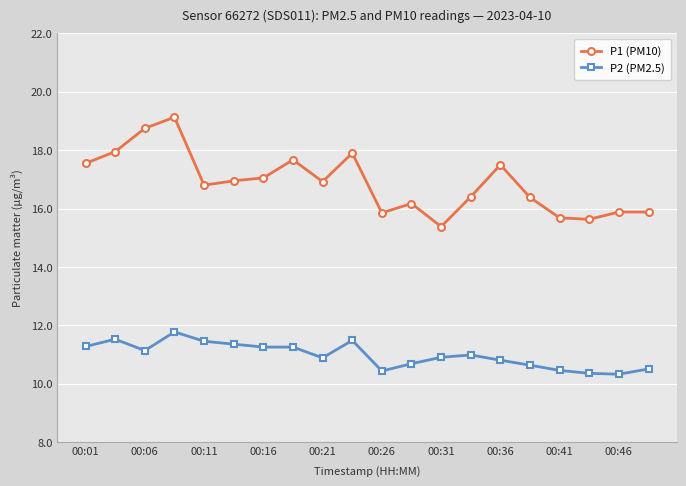

List the series in order of their peak value, highest first.

P1 (PM10), P2 (PM2.5)